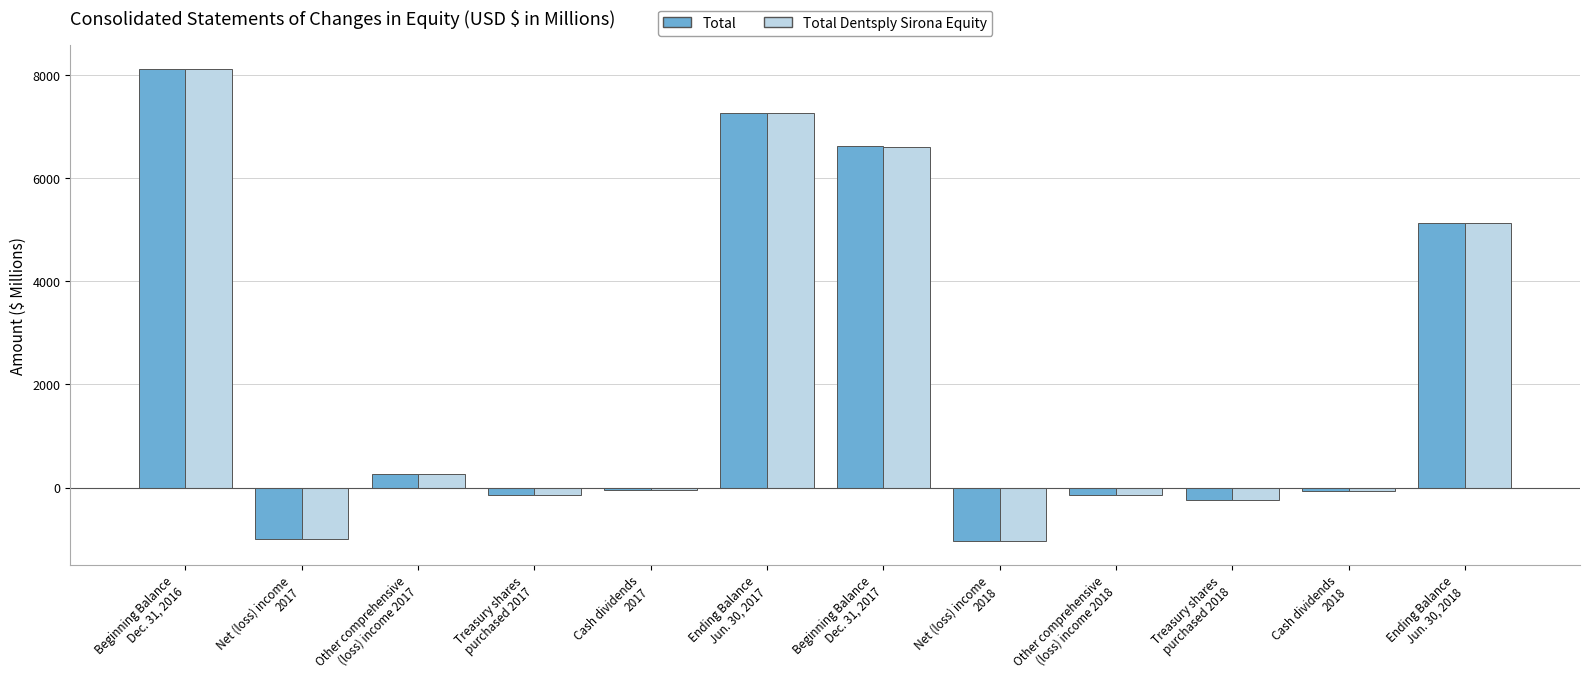

What is the greatest value displayed?

8125.9